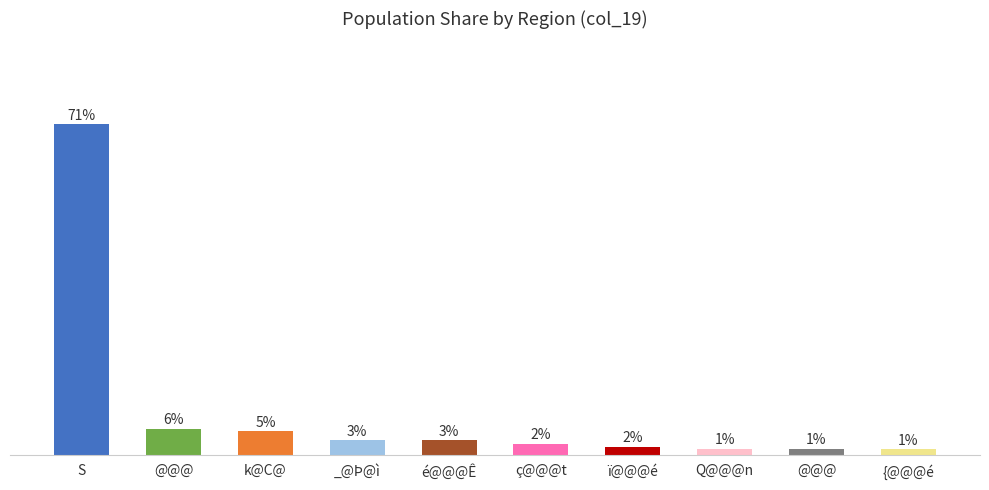

Where is the data nearest to the value 36?

@@@